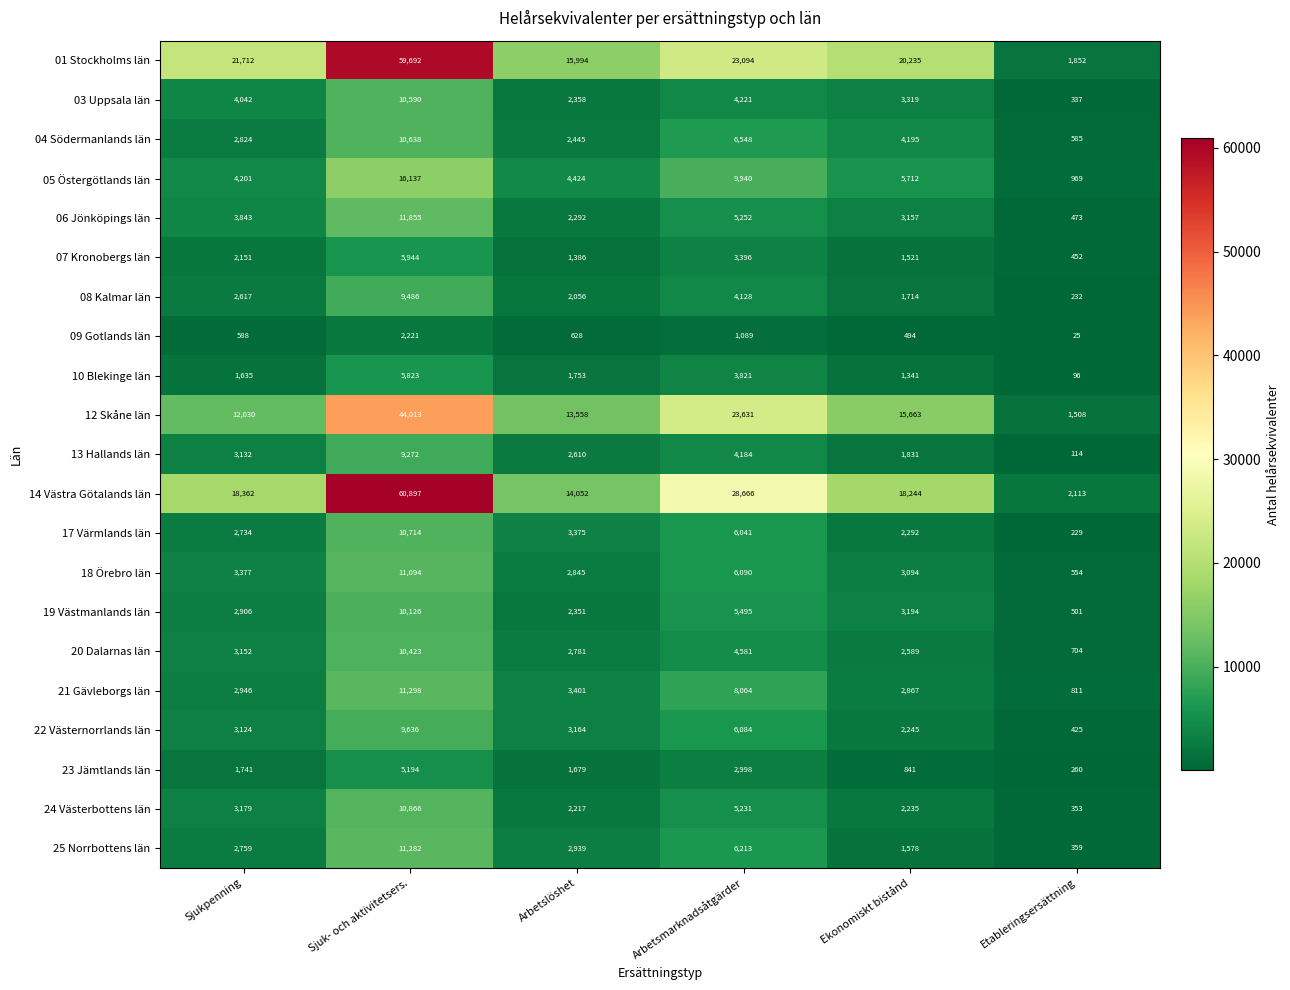

What is the sum of the 13 Hallands län values at Arbetslöshet and Arbetsmarknadsåtgärder?

6794